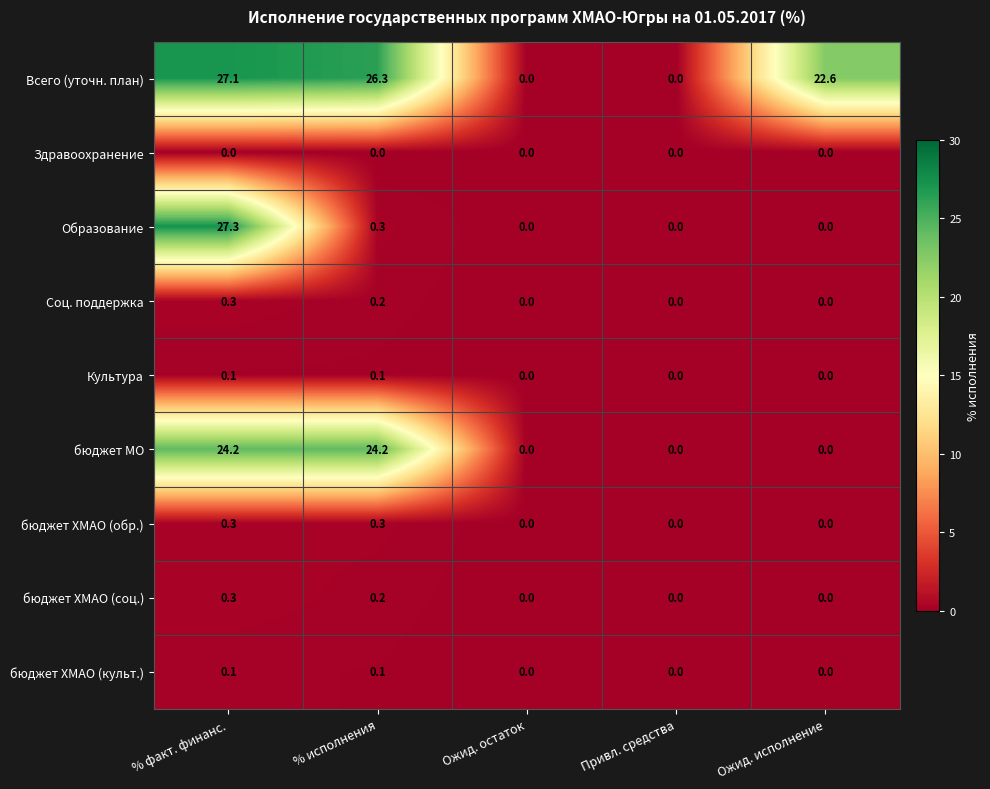

What is the maximum value shown in the chart?

27.3